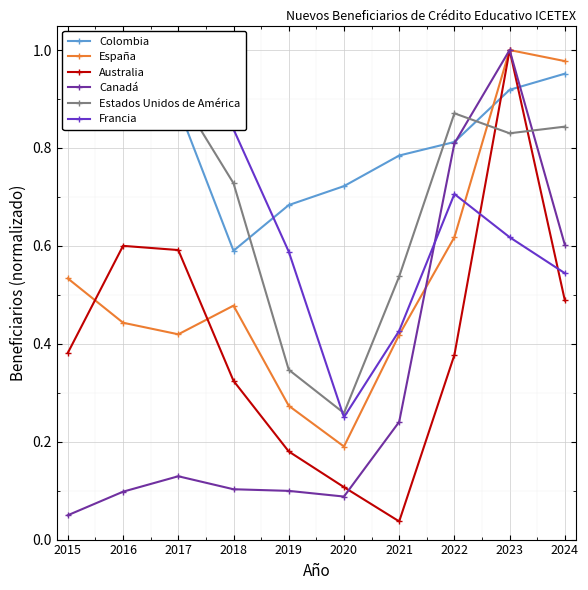

True or false: Estados Unidos de América and Canadá cross at least once.

True